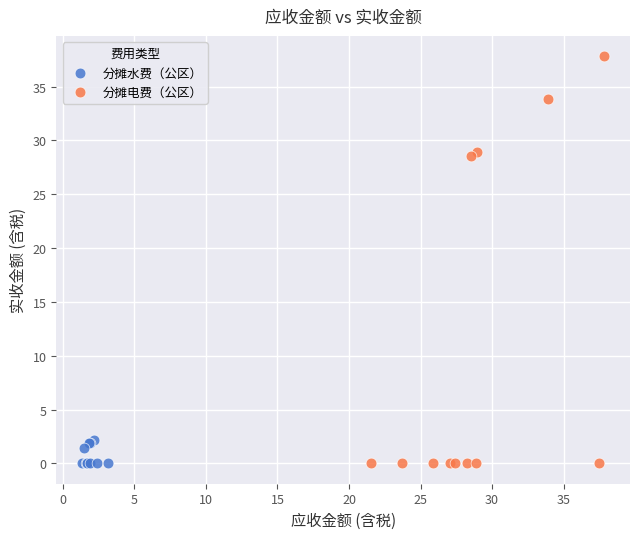

Which series reaches the maximum Y coordinate?

分摊电费（公区）